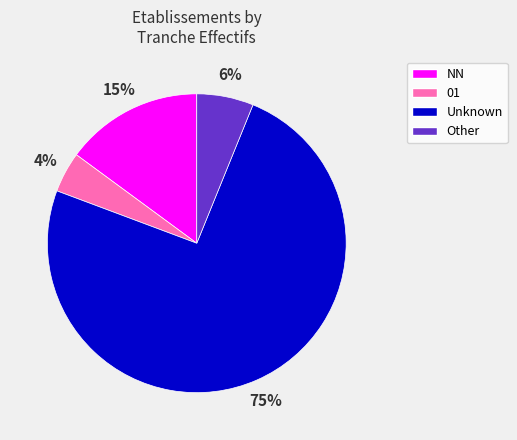

To the nearest percent, what is the average slice percentage?

25%